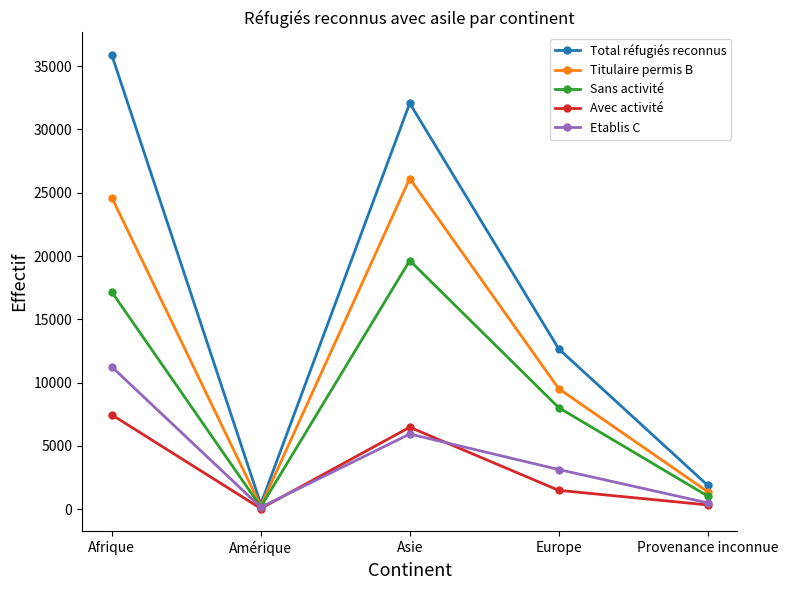

Which series has the widest spread of values?

Total réfugiés reconnus